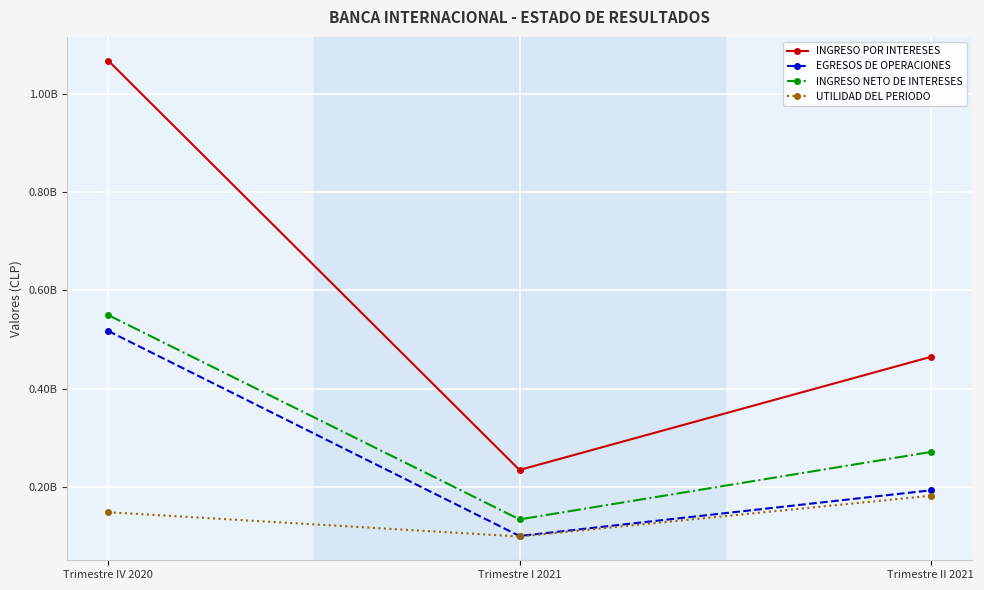

Is this an area chart (filled region under the line)?

No